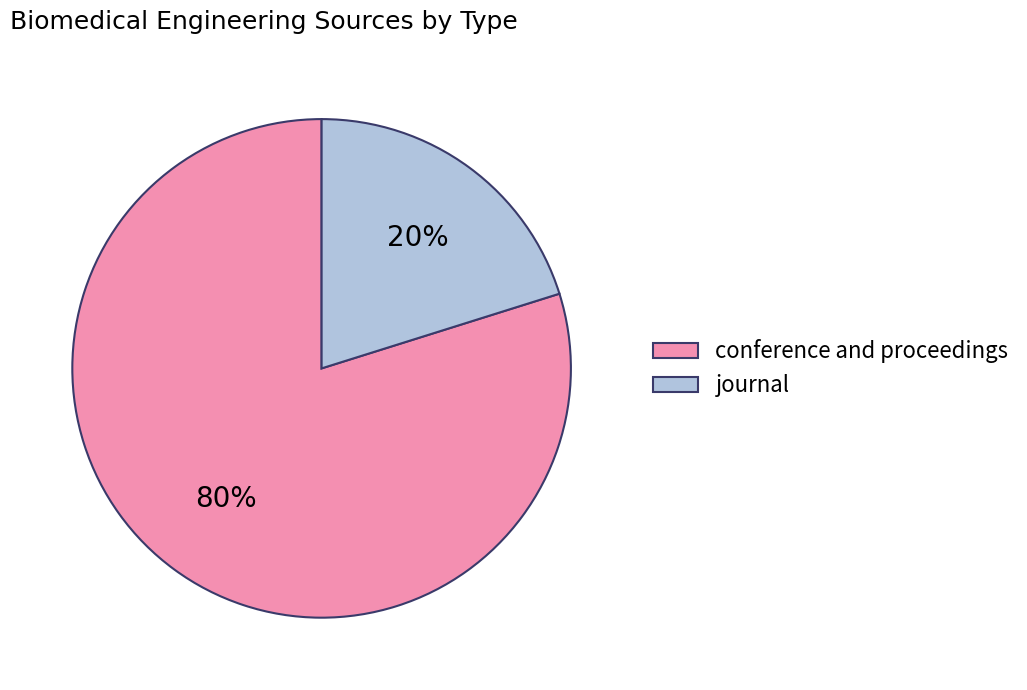

To the nearest percent, what is the combined percentage of journal and conference and proceedings?

100%